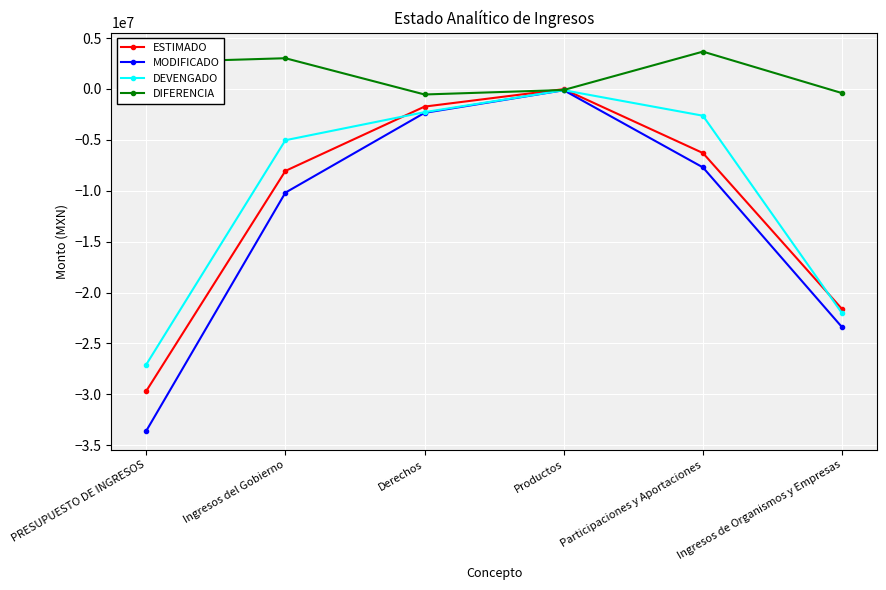

What is the approximate value of ESTIMADO at PRESUPUESTO DE INGRESOS?

-29684100.0